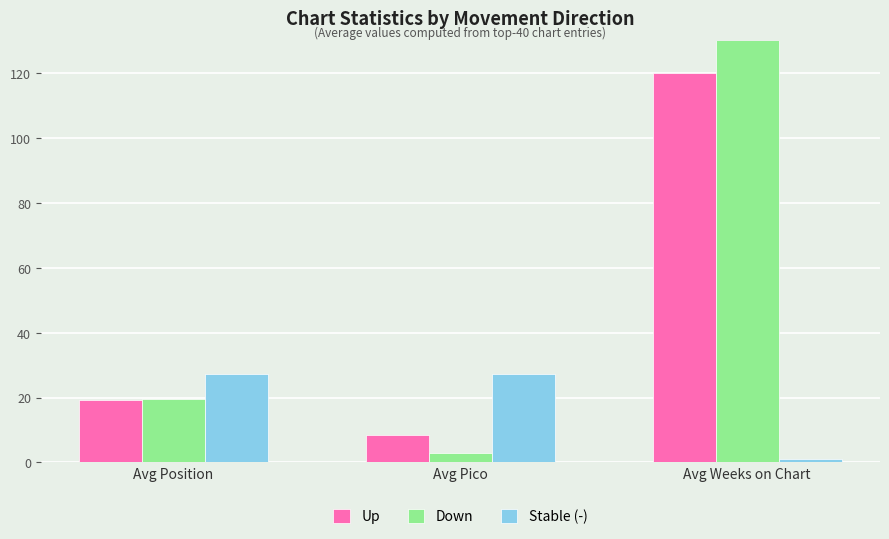

Count the number of data series in this chart.

3